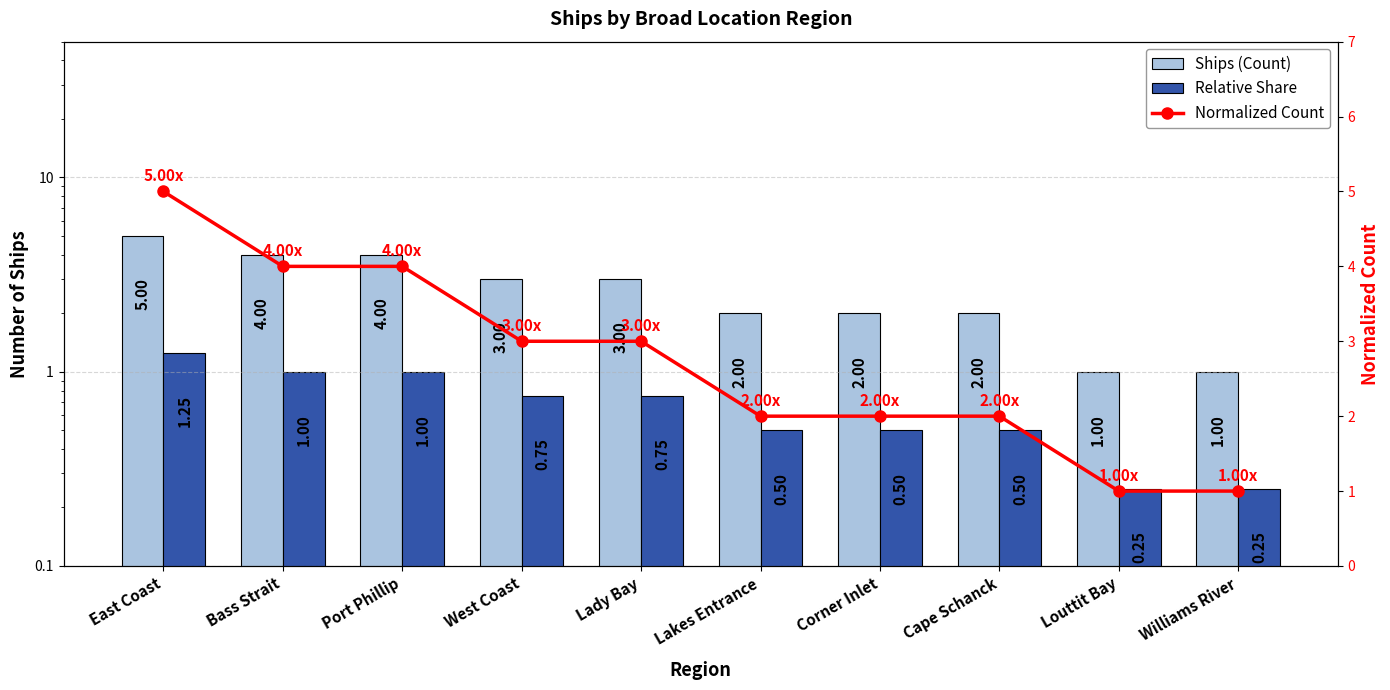

How many categories are shown in the chart?

10